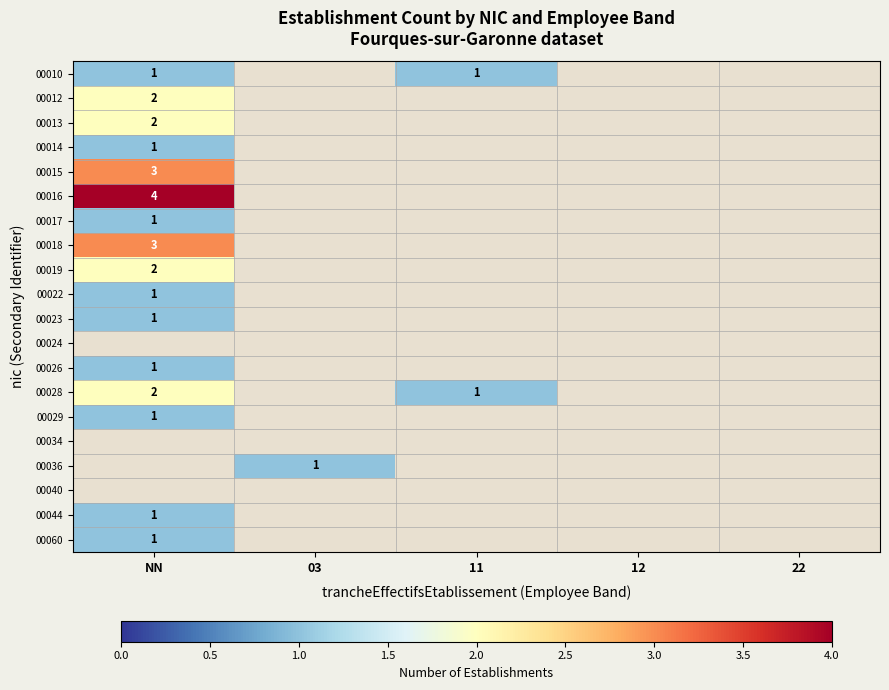

The 00017 series shows 1 at NN. True or false?

True